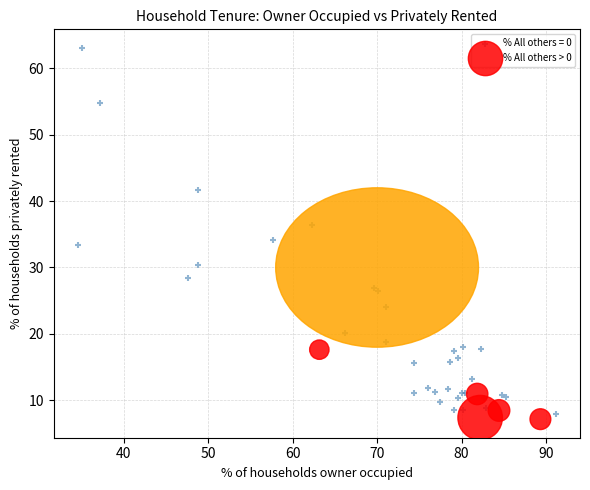

Which series has the widest spread of Y values?

% All others = 0